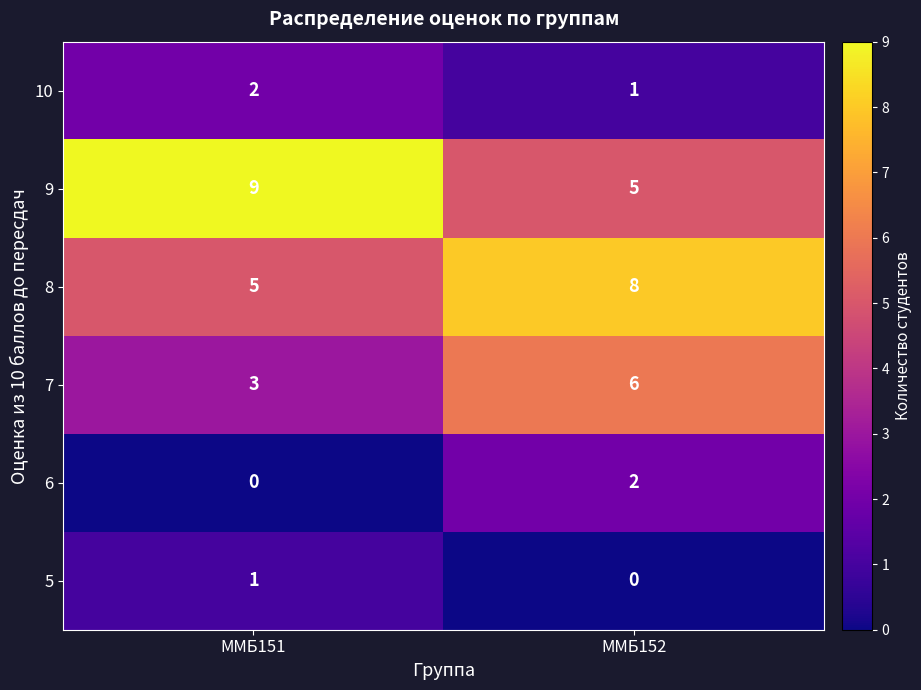

Count the number of categories in the chart.

2